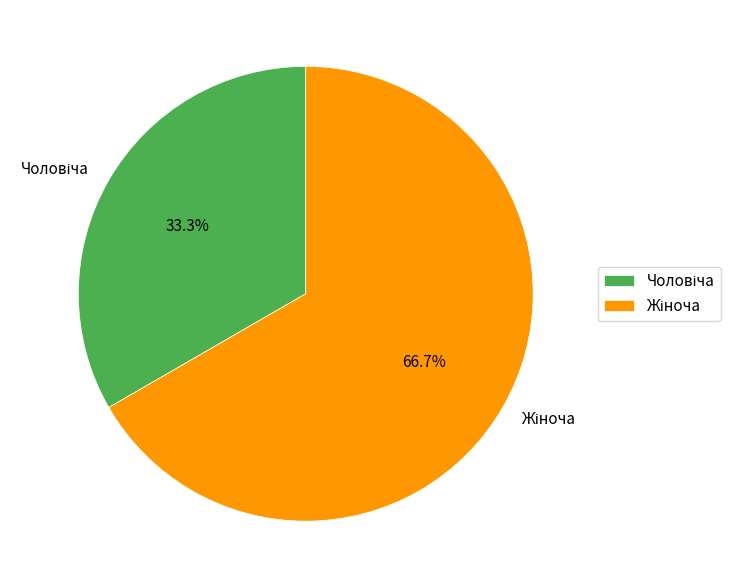

Does any single category account for the majority?

Yes